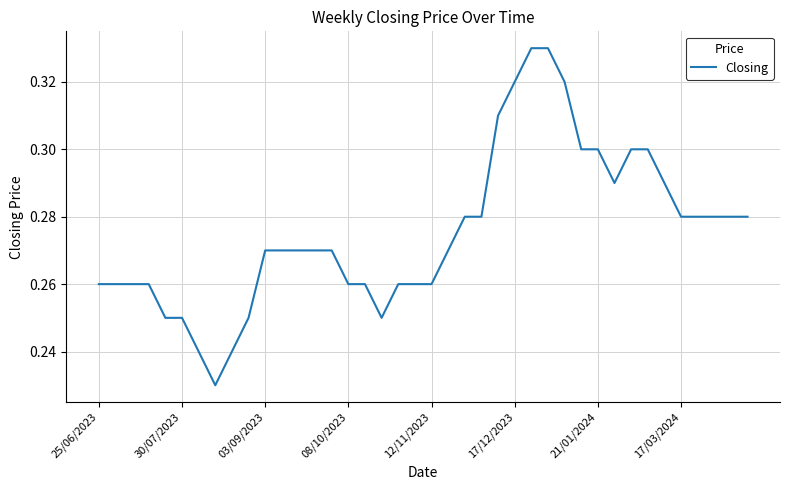

How many interior local valleys (lower than both neighbors) does the data have?

3